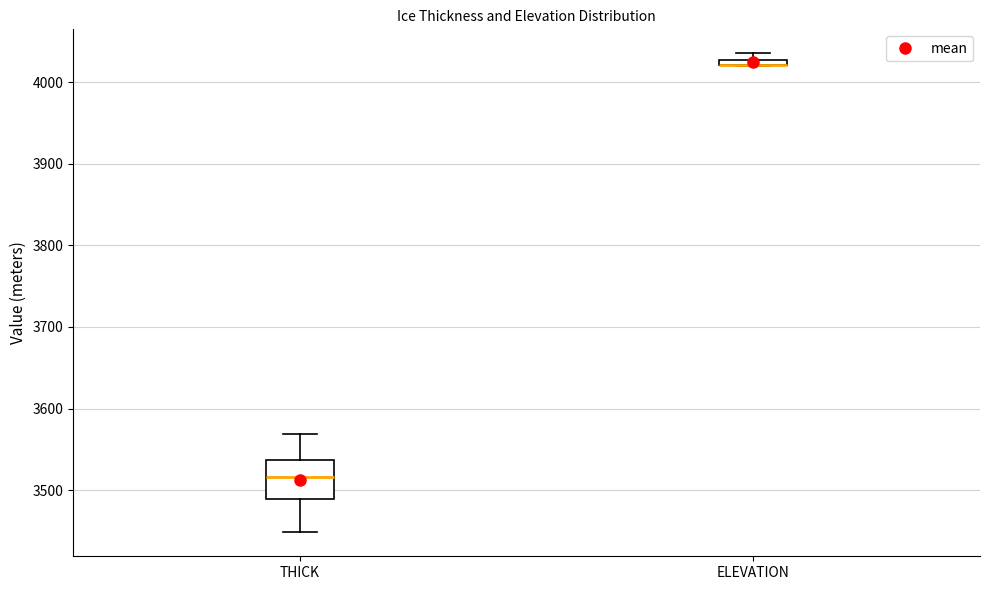

Where is the lower edge of the box for THICK on the y-axis? The values are not printed on the chart, so give them approximately, as read against the axis.

3490